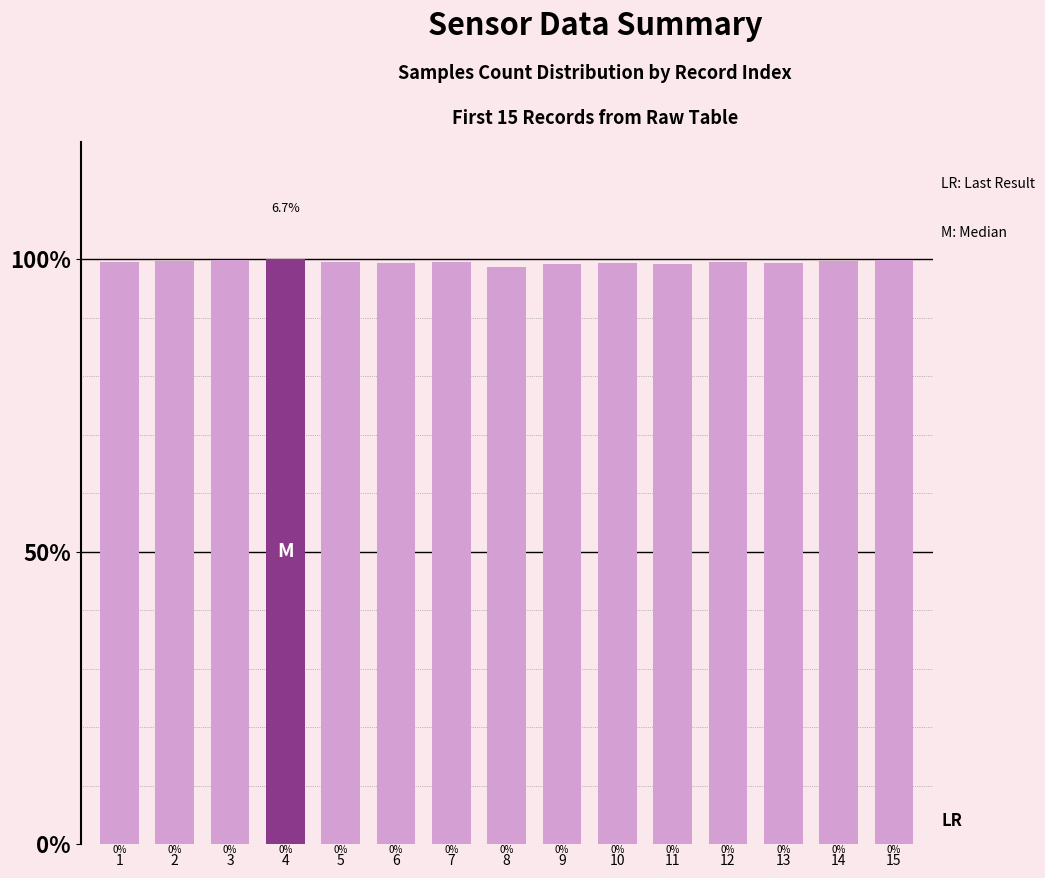

List the labels in order of value, largest first.

4, 3, 15, 2, 14, 5, 7, 1, 12, 10, 13, 6, 11, 9, 8